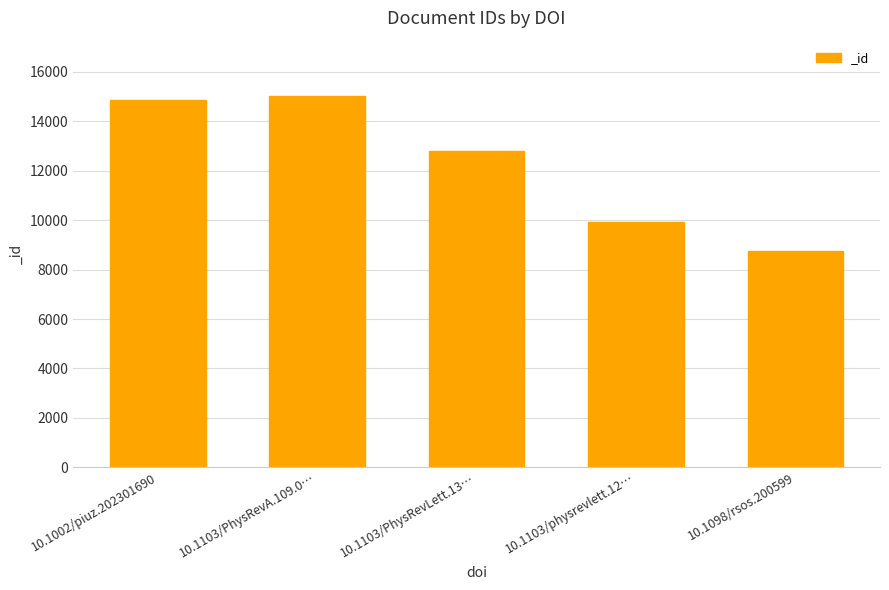

List the labels in order of value, largest first.

10.1103/PhysRevA.109.0…, 10.1002/piuz.202301690, 10.1103/PhysRevLett.13…, 10.1103/physrevlett.12…, 10.1098/rsos.200599